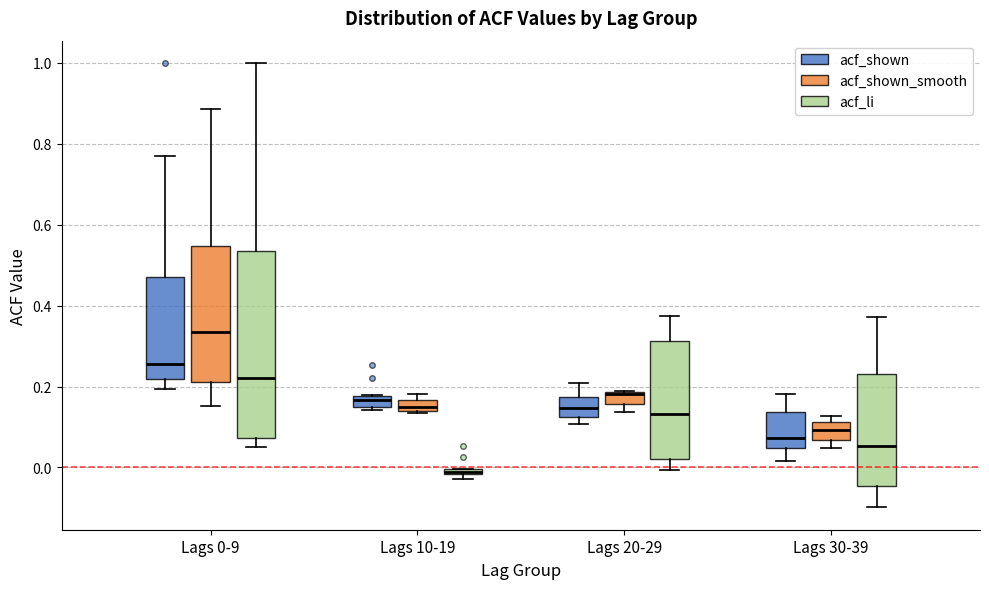

Which box is the tallest, from its lower edge to its upper edge?

Lags 0-9 (acf_li)